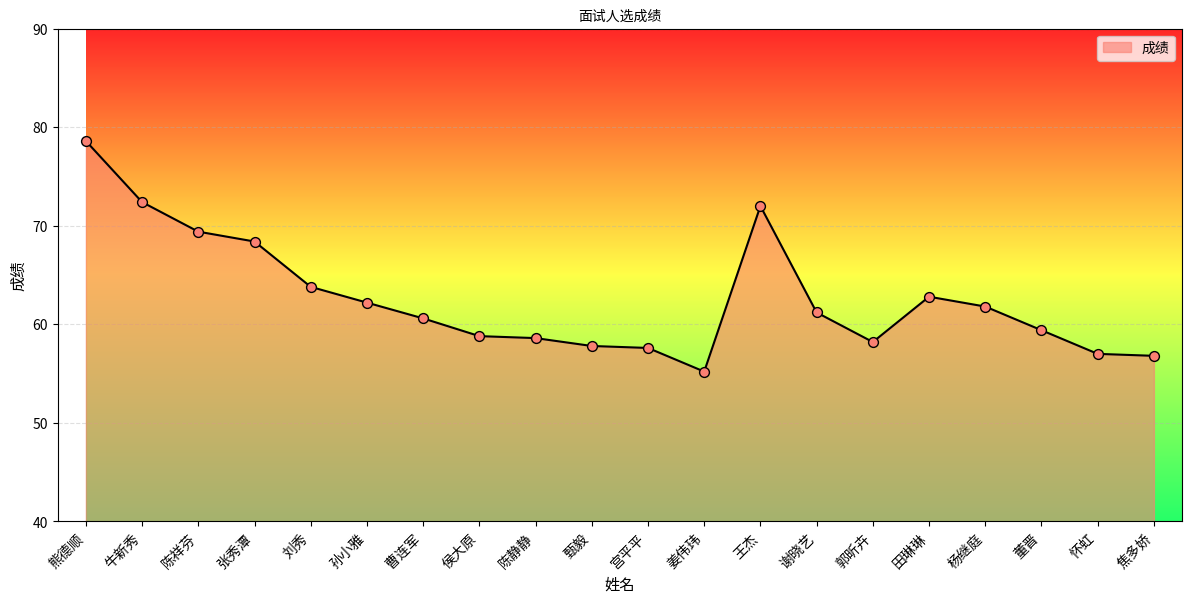

What is the ratio of the value at 孙小雅 to the value at 甄毅?

1.1